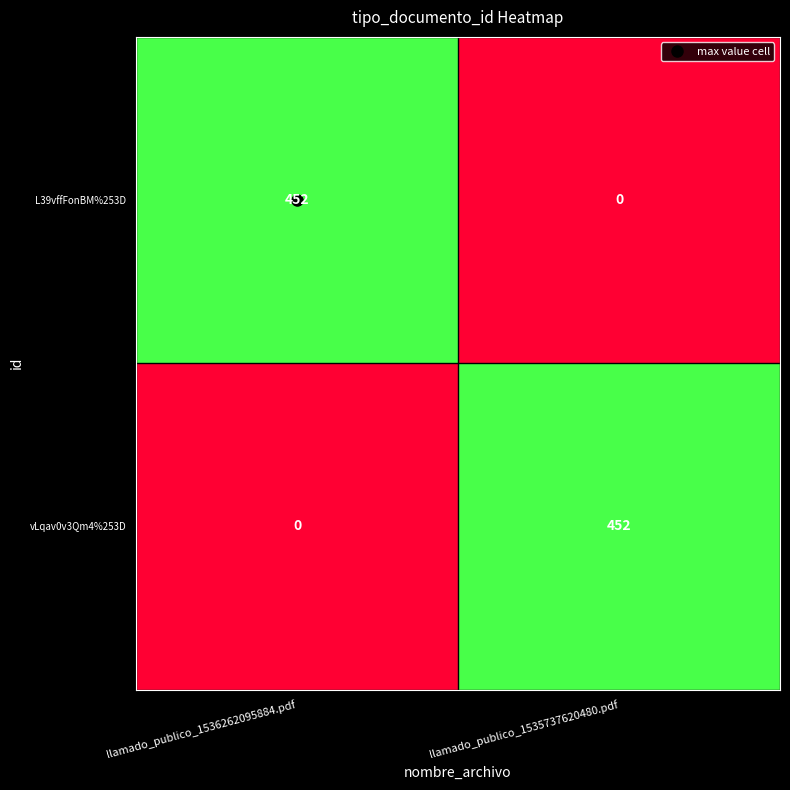

At llamado_publico_1535737620480.pdf, list the series in order from largest to smallest.

vLqav0v3Qm4%253D, L39vffFonBM%253D